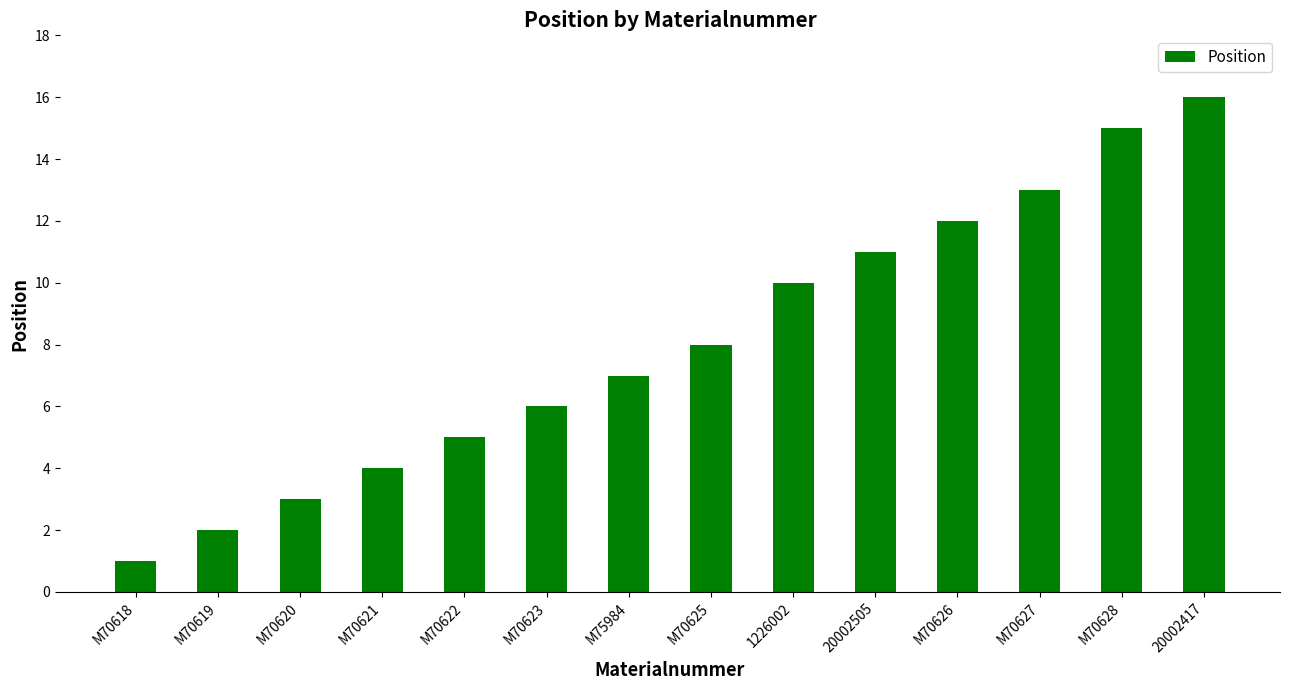

What value does the data have at M70626?

12